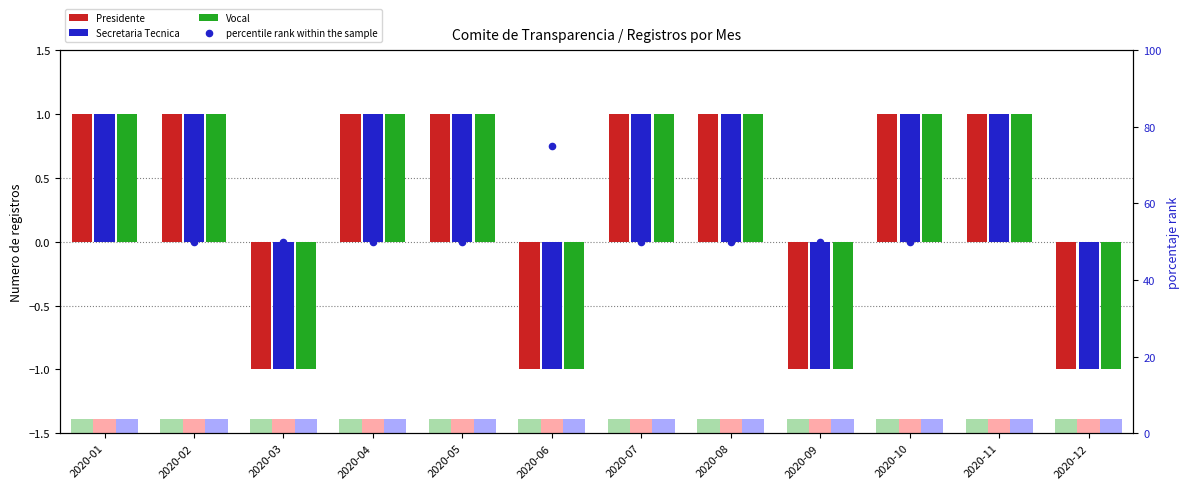

Is the value of Vocal at 2020-05 greater than the value of Presidente at 2020-01?

No